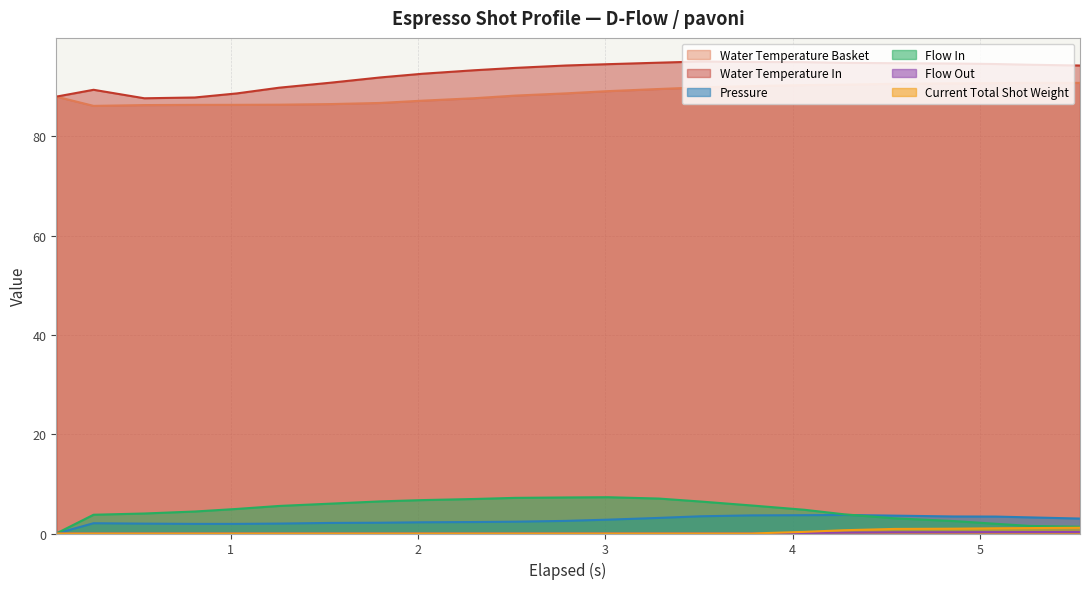

What is the difference between the second highest and minimum values in the pressure series?

3.7